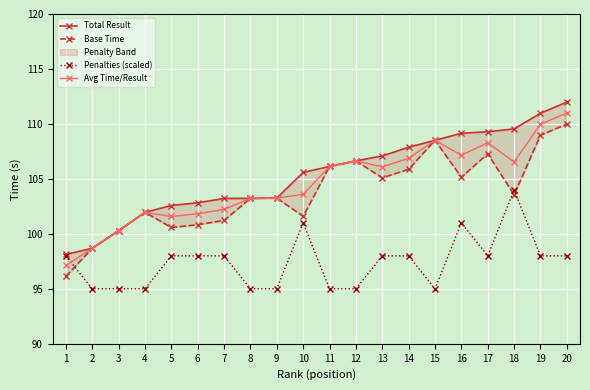

At how many categories does at least one series exceed 99?

18